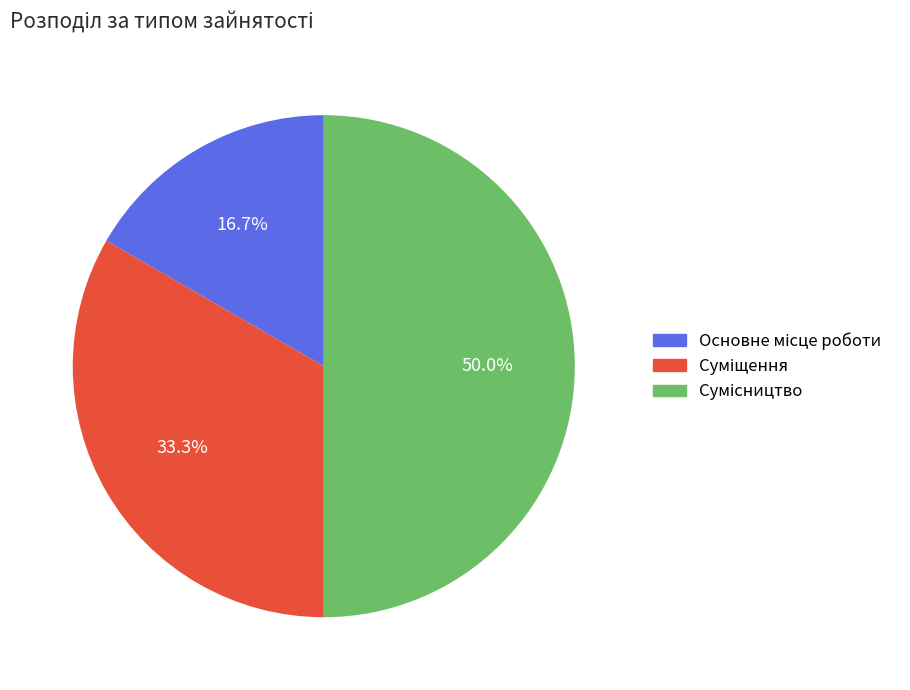

To the nearest percent, what is the difference between the largest and smallest slice percentages?

33%